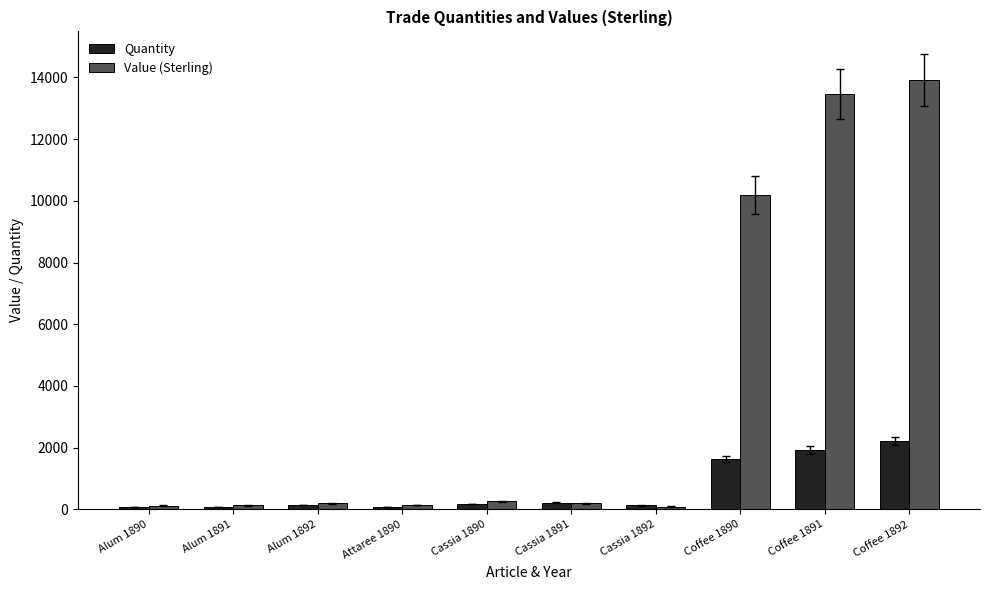

At which category does the chart reach its peak across all series?

Coffee 1892